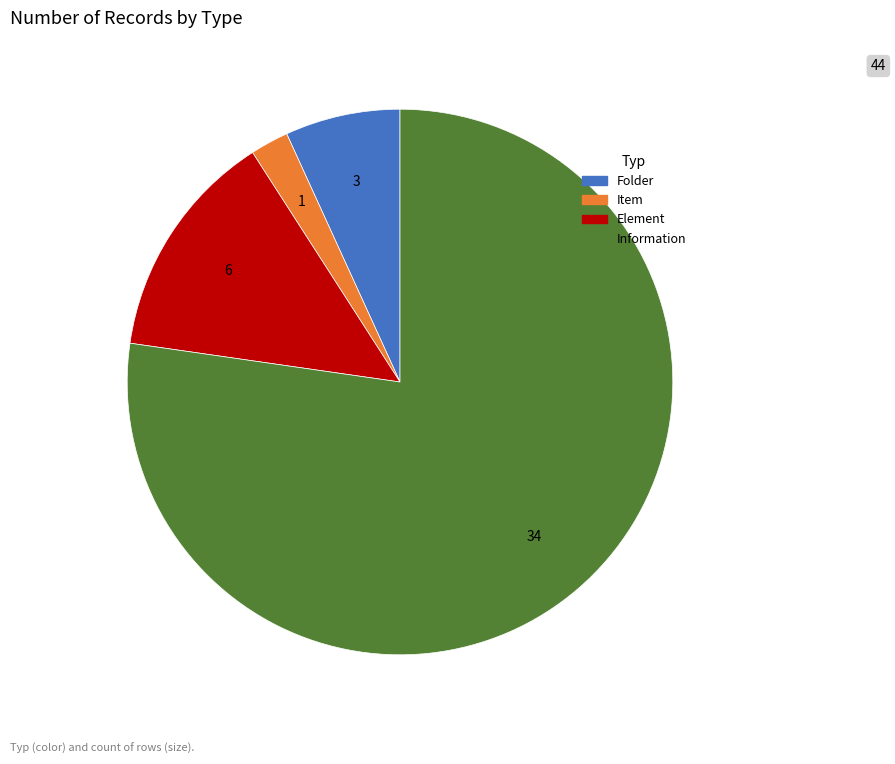

Does any single category account for the majority?

Yes